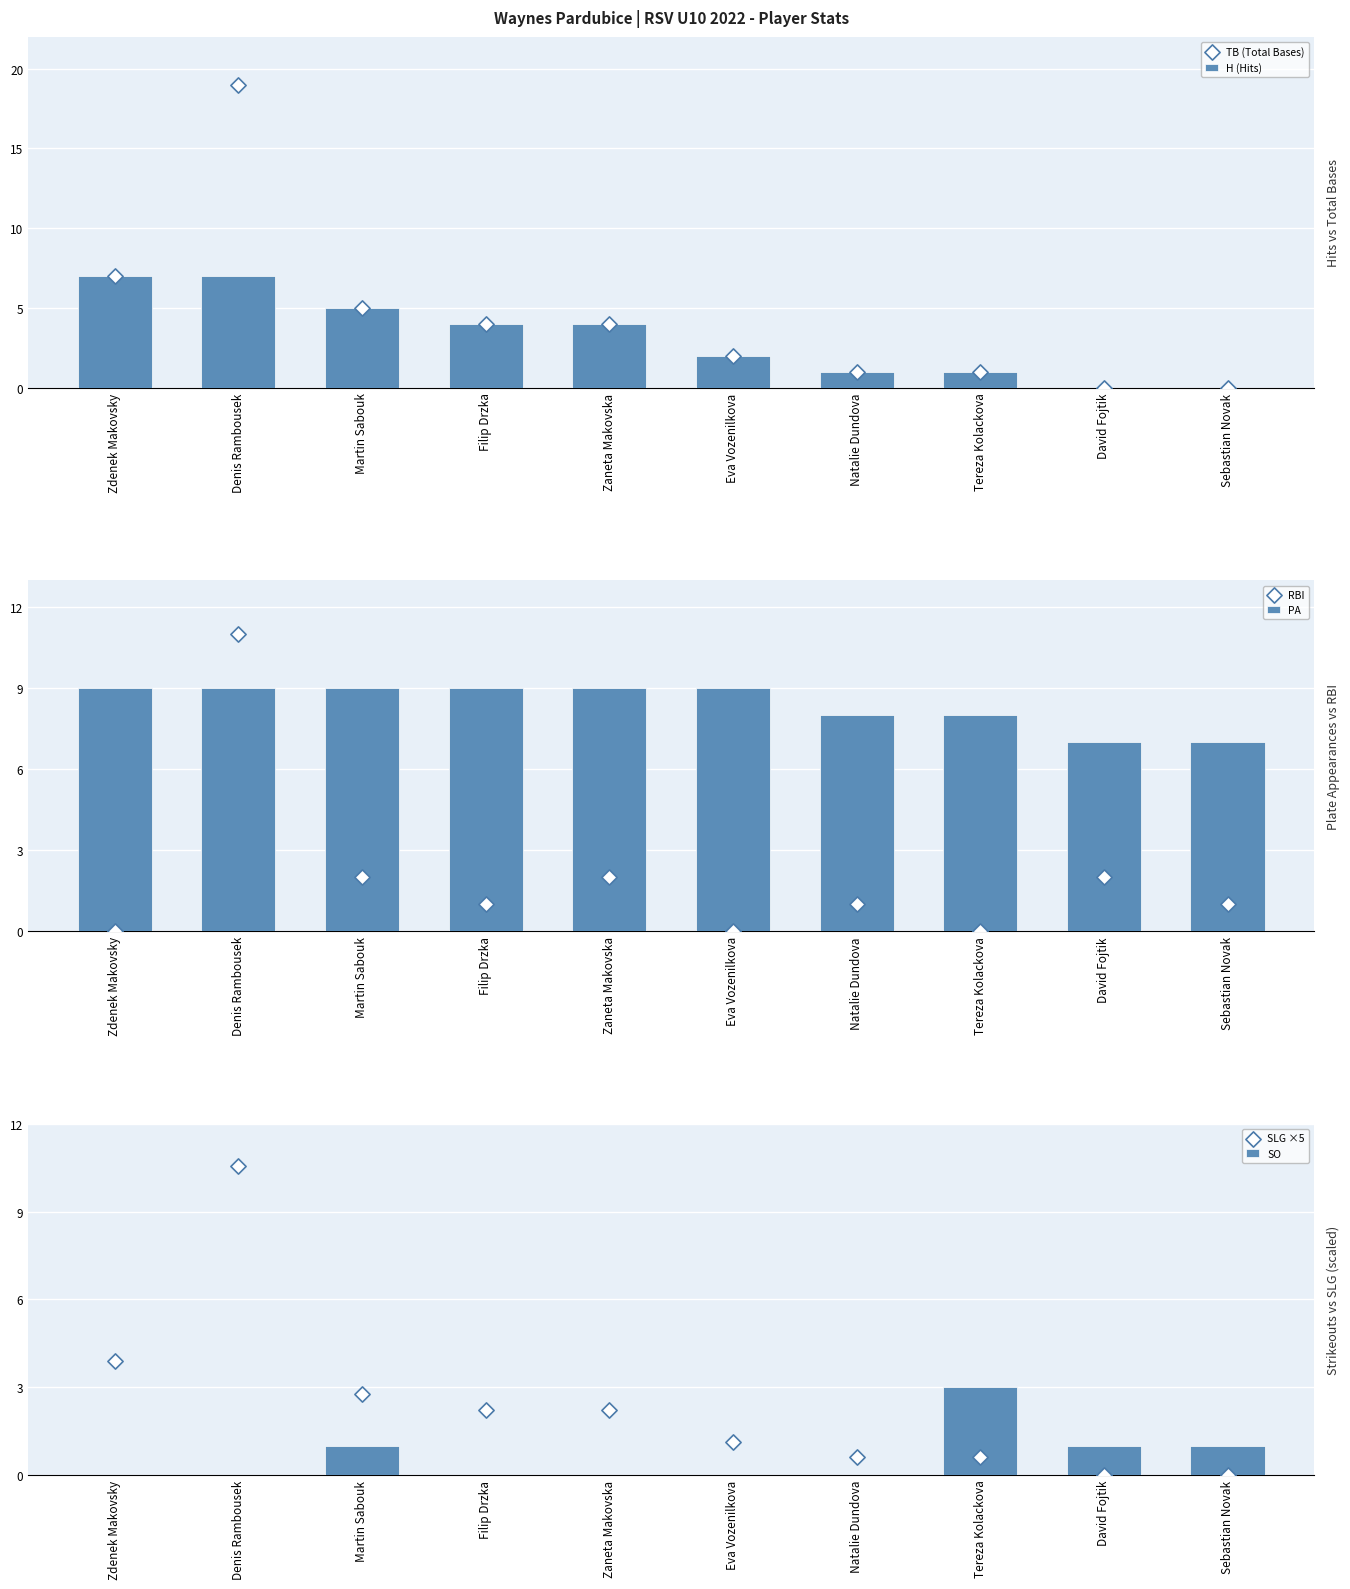

Which series has the largest Y range (max minus min)?

TB (Total Bases)